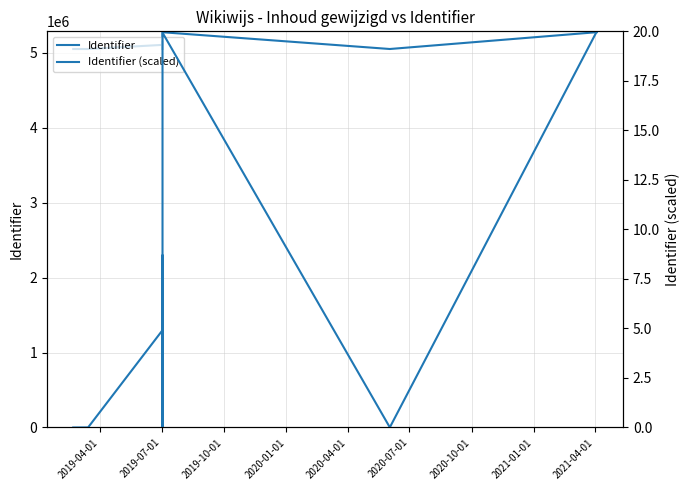

Count the number of categories in the chart.

12